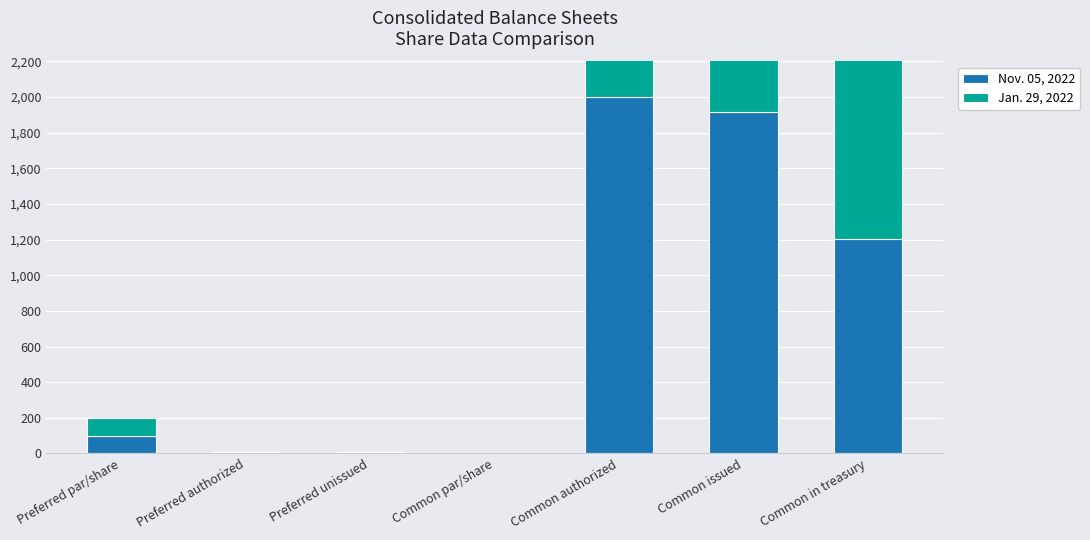

What are all the series names shown in the legend?

Nov. 05, 2022, Jan. 29, 2022